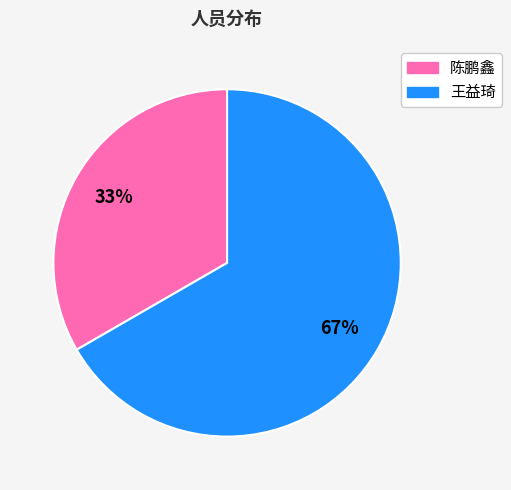

To the nearest percent, what is the combined percentage of 王益琦 and 陈鹏鑫?

100%